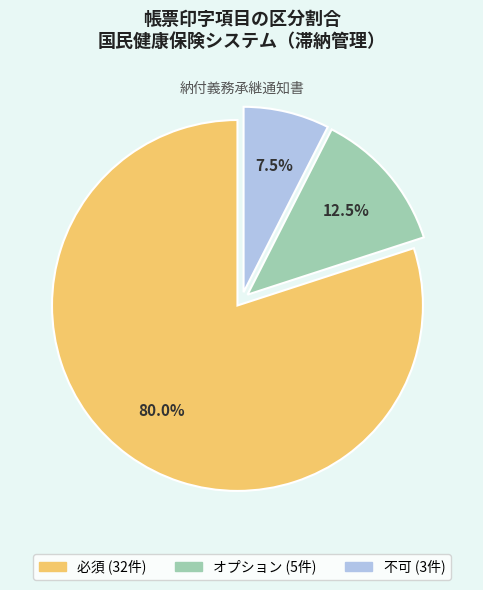

How many slices are in this pie chart?

3